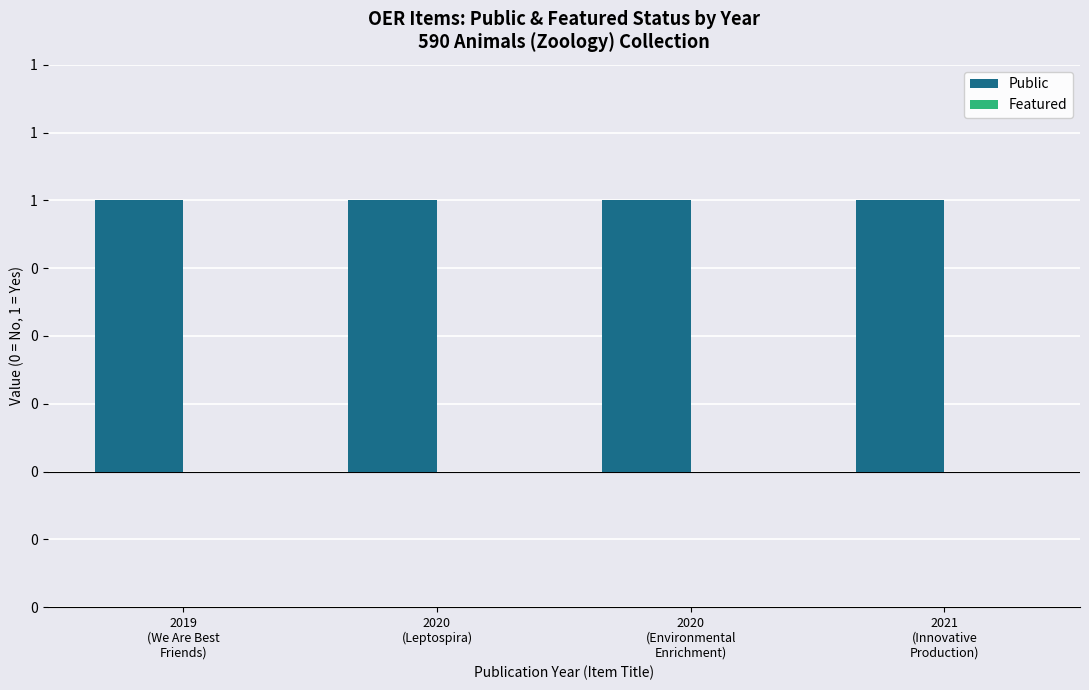

Which series has the largest range (max minus min)?

Public